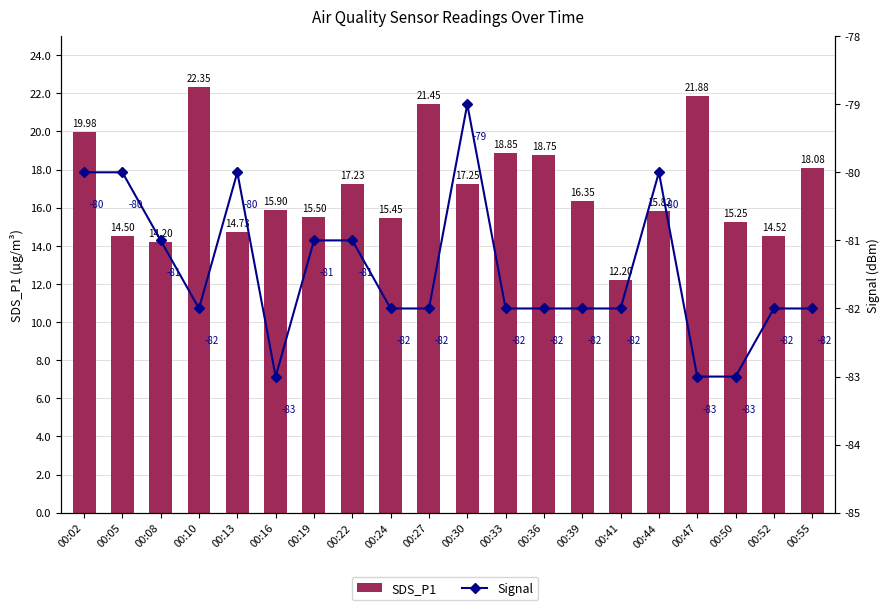

Which category has the highest value in the SDS_P1 series?

00:10